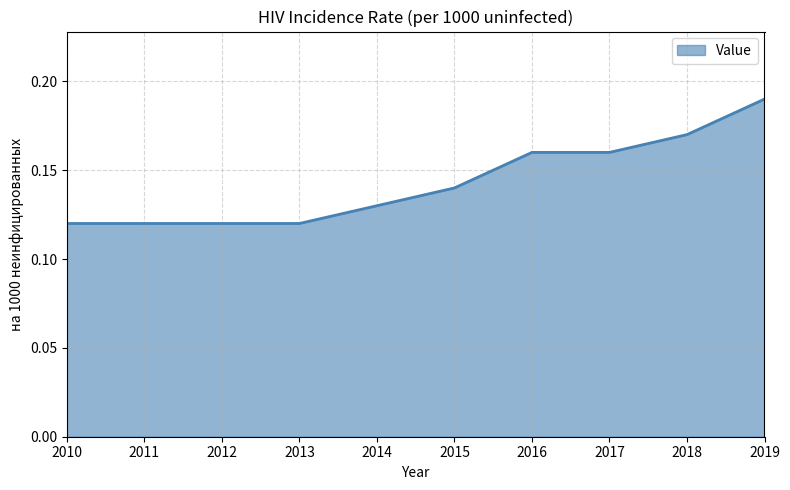

What is the sum of all values?

1.4